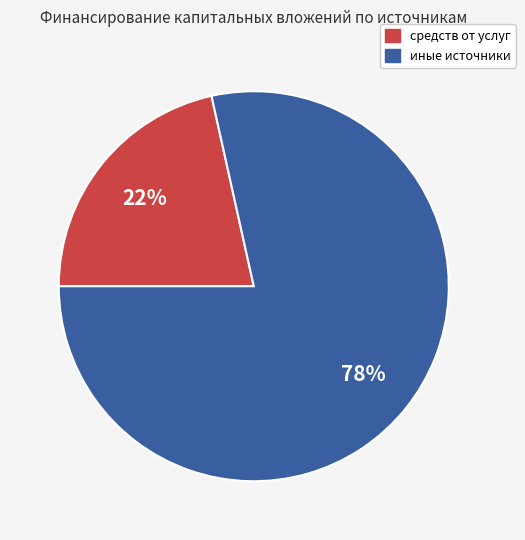

To the nearest percent, what is the average slice percentage?

50%